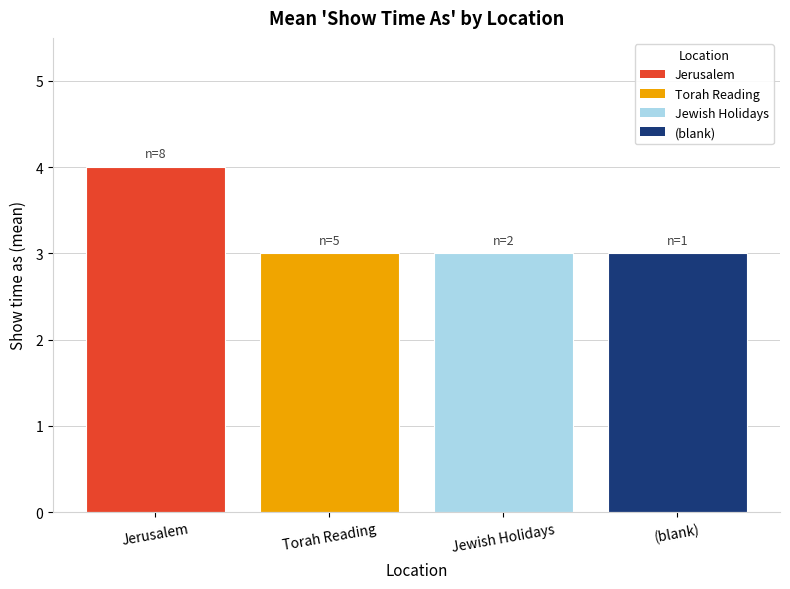

Approximately how many times larger is the value at (blank) compared to Jewish Holidays?

1.0